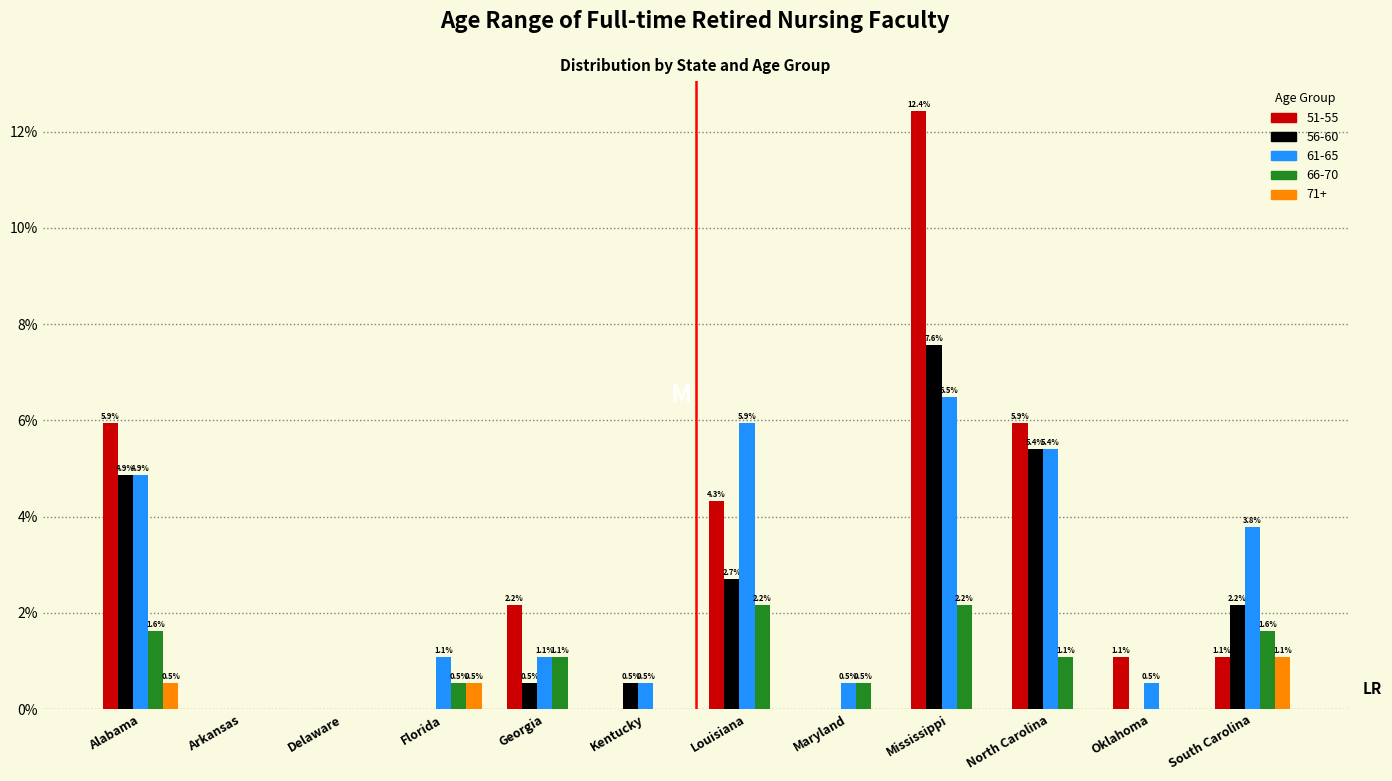

Reading left to right, list all the values displayed in this chart.

51-55: Alabama=5.9	Arkansas=0.0	Delaware=0.0	Florida=0.0	Georgia=2.2	Kentucky=0.0	Louisiana=4.3	Maryland=0.0	Mississippi=12.4	North Carolina=5.9	Oklahoma=1.1	South Carolina=1.1
56-60: Alabama=4.9	Arkansas=0.0	Delaware=0.0	Florida=0.0	Georgia=0.5	Kentucky=0.5	Louisiana=2.7	Maryland=0.0	Mississippi=7.6	North Carolina=5.4	Oklahoma=0.0	South Carolina=2.2
61-65: Alabama=4.9	Arkansas=0.0	Delaware=0.0	Florida=1.1	Georgia=1.1	Kentucky=0.5	Louisiana=5.9	Maryland=0.5	Mississippi=6.5	North Carolina=5.4	Oklahoma=0.5	South Carolina=3.8
66-70: Alabama=1.6	Arkansas=0.0	Delaware=0.0	Florida=0.5	Georgia=1.1	Kentucky=0.0	Louisiana=2.2	Maryland=0.5	Mississippi=2.2	North Carolina=1.1	Oklahoma=0.0	South Carolina=1.6
71+: Alabama=0.5	Arkansas=0.0	Delaware=0.0	Florida=0.5	Georgia=0.0	Kentucky=0.0	Louisiana=0.0	Maryland=0.0	Mississippi=0.0	North Carolina=0.0	Oklahoma=0.0	South Carolina=1.1